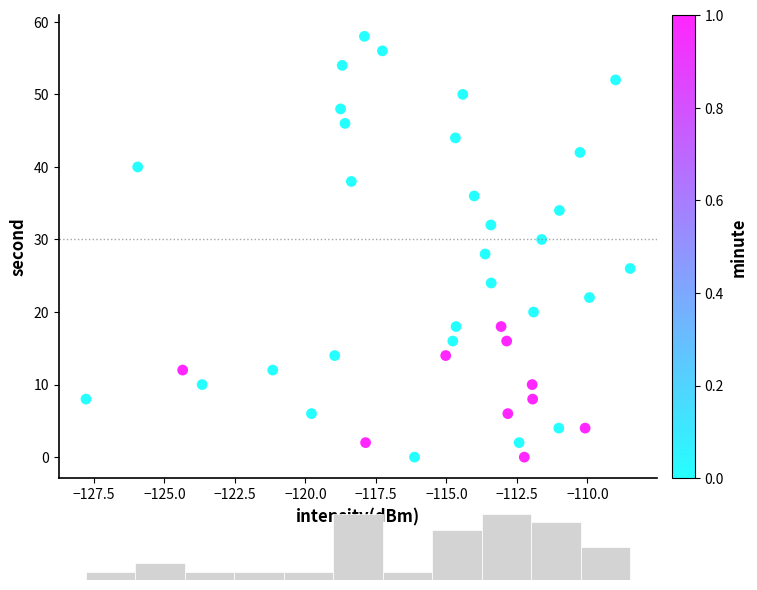

What is the range of Y values (max minus min)?

58